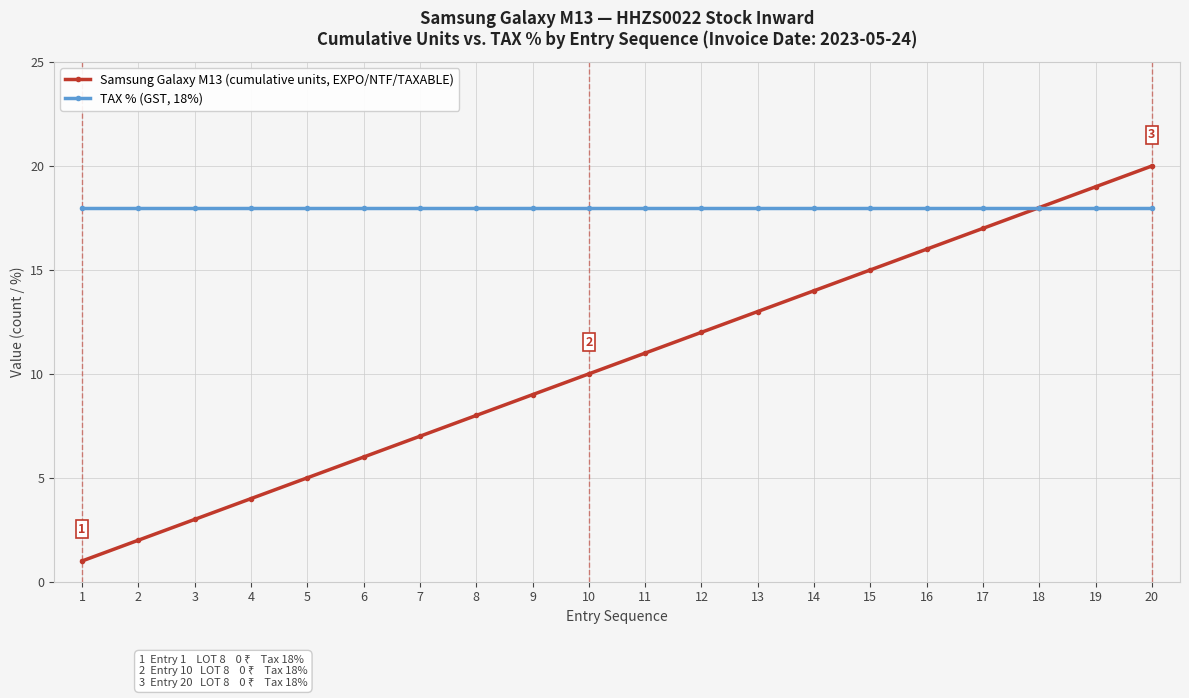

Is it true that Samsung Galaxy M13 (cumulative units, EXPO/NTF/TAXABLE) equals 16 at 16?

True